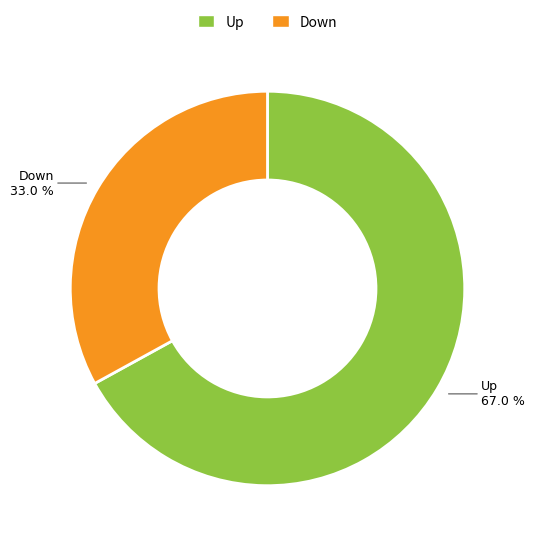

Rank the categories by value from highest to lowest.

Up, Down